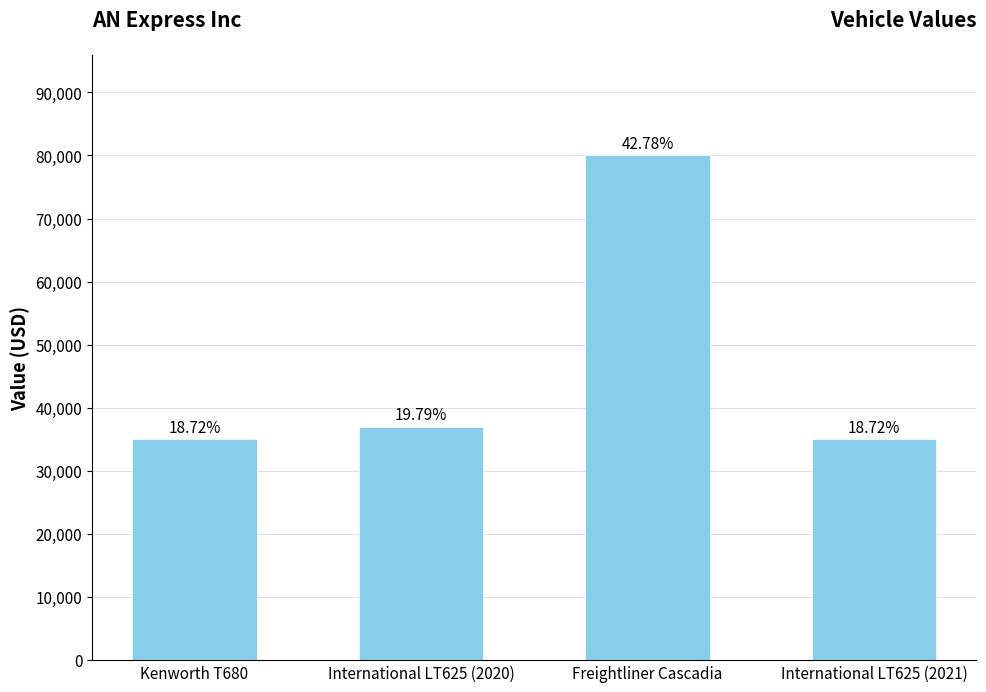

Rank the categories by value from highest to lowest.

Freightliner Cascadia, International LT625 (2020), Kenworth T680, International LT625 (2021)